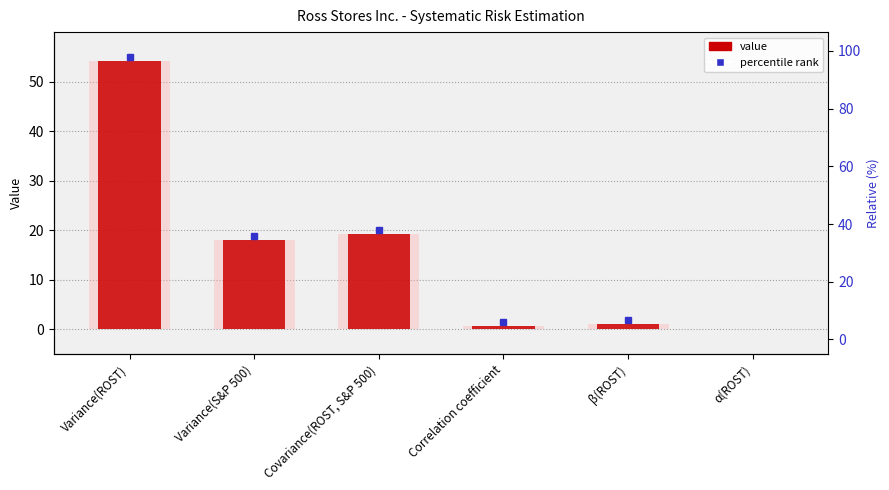

What is the label of the 4th bar from the left?

Correlation coefficient